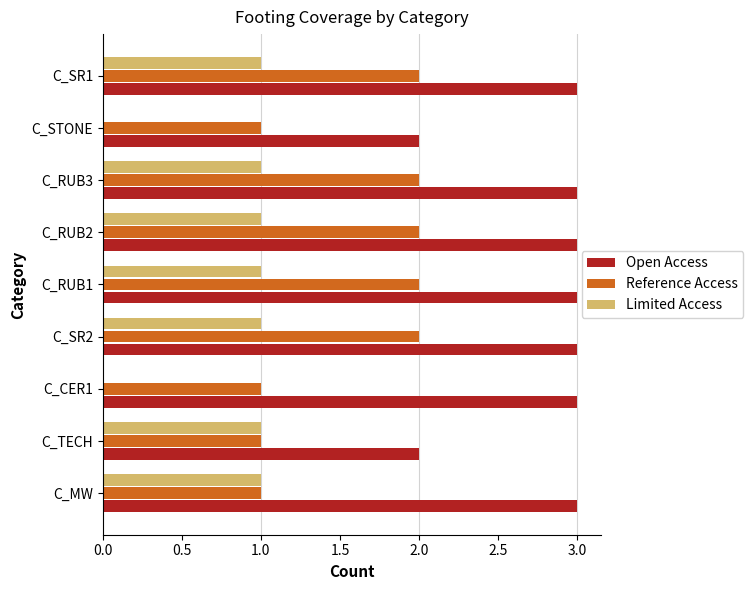

Between C_MW and C_RUB2, which series saw the biggest shift?

Reference Access